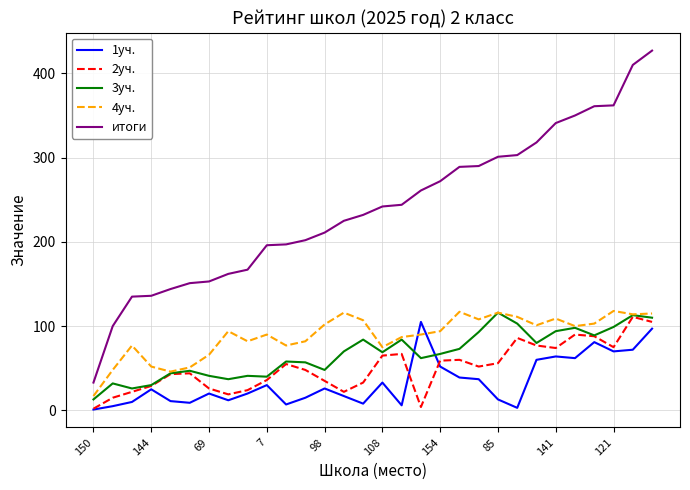

True or false: 1уч. and итоги cross at least once.

False